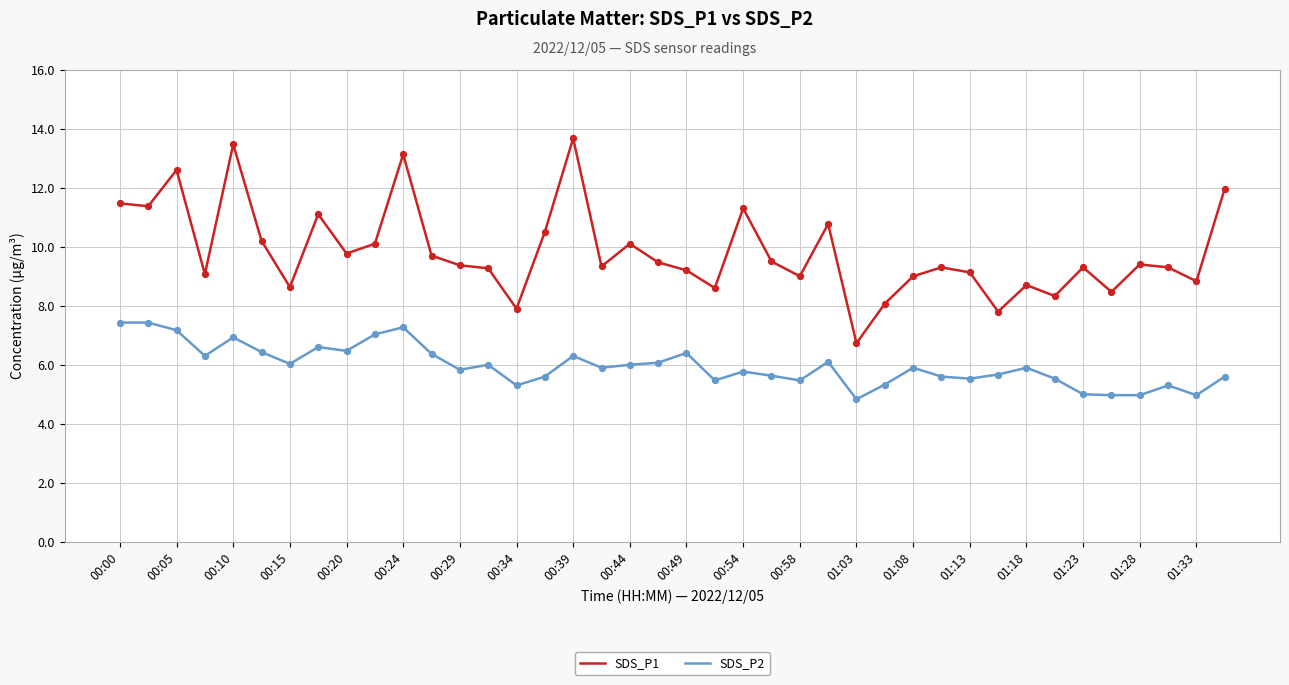

Which series has the largest total across all categories?

SDS_P1